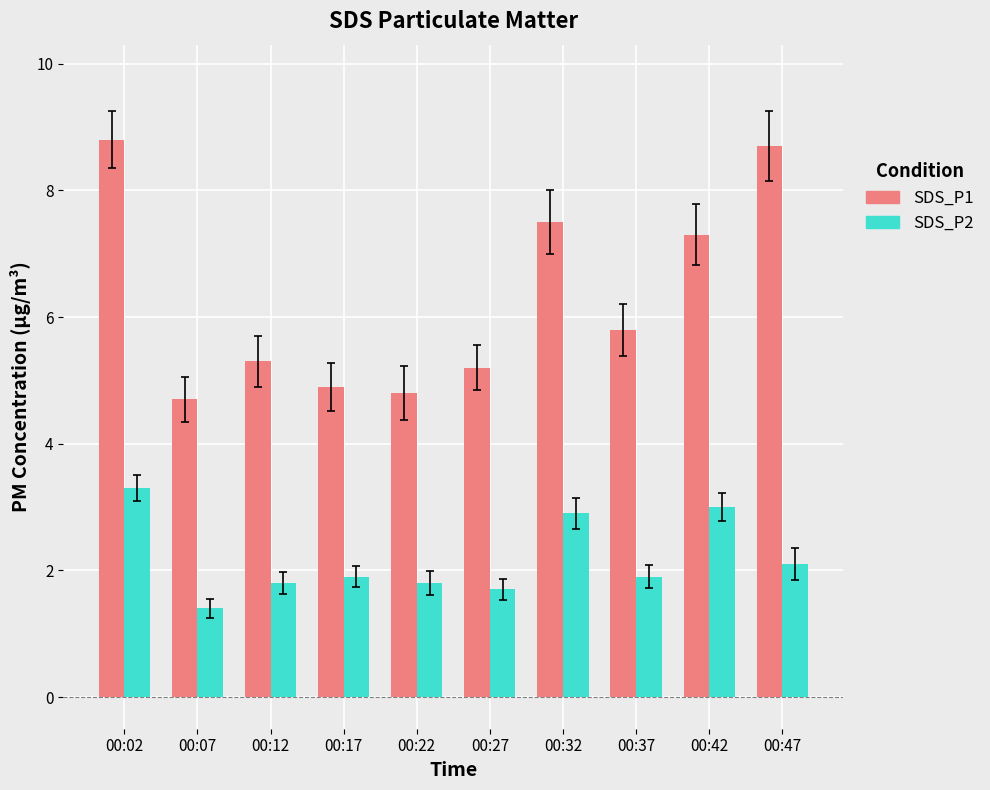

Rank the series at 00:37 from highest to lowest value.

SDS_P1, SDS_P2